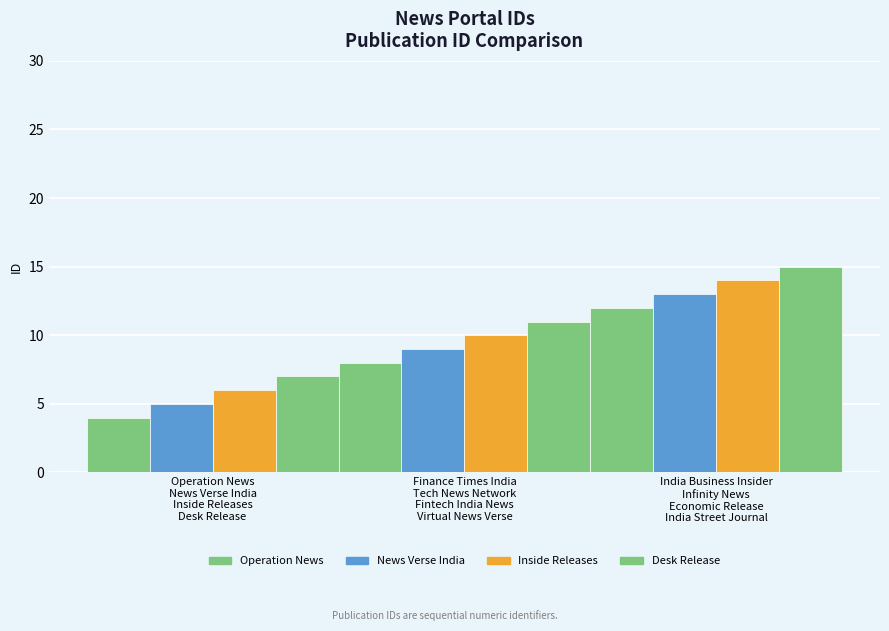

What is the value of the 1st bar from the left?

4